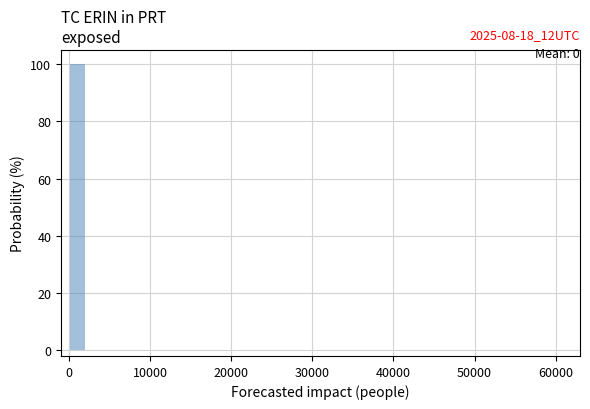

Read against the x-axis, roughly where is the centre of the tallest bar?

1000